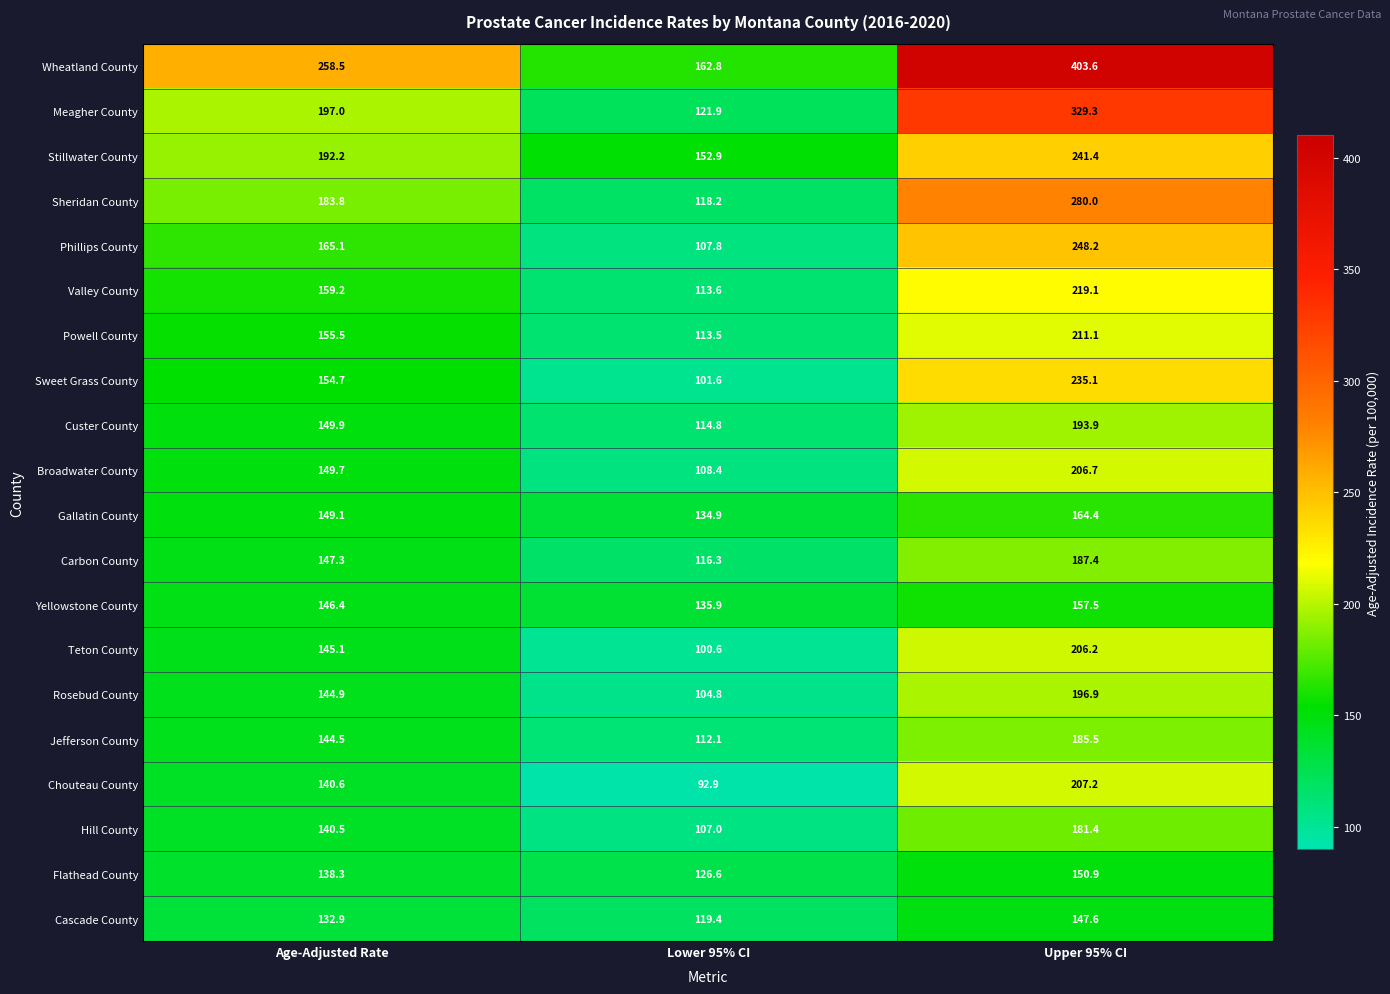

Rank the series at Age-Adjusted Rate from lowest to highest value.

Cascade County, Flathead County, Hill County, Chouteau County, Jefferson County, Rosebud County, Teton County, Yellowstone County, Carbon County, Gallatin County, Broadwater County, Custer County, Sweet Grass County, Powell County, Valley County, Phillips County, Sheridan County, Stillwater County, Meagher County, Wheatland County